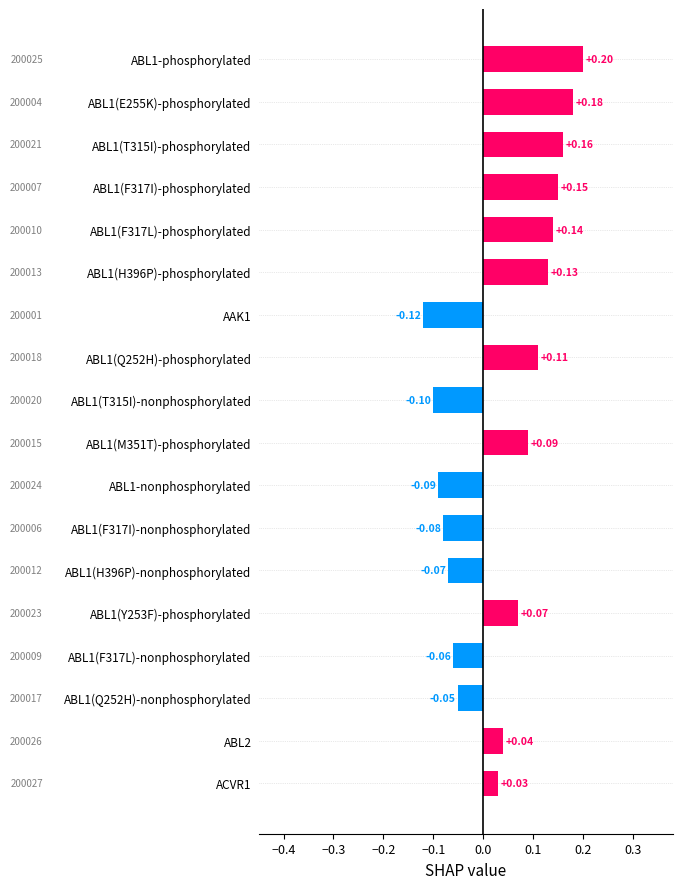

Between ABL1(H396P)-phosphorylated and AAK1, which is larger?

ABL1(H396P)-phosphorylated